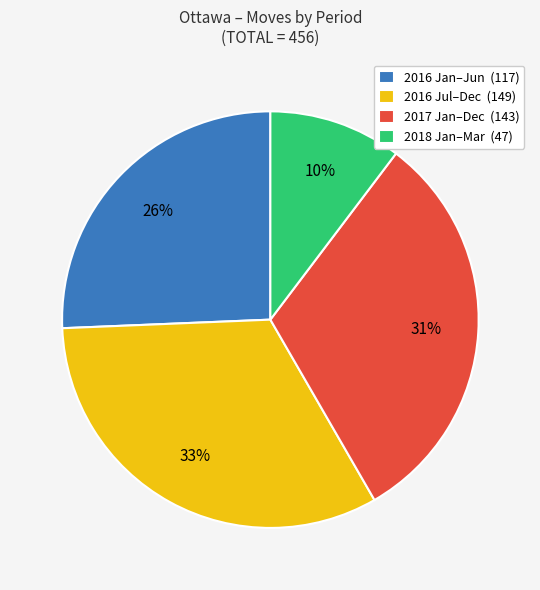

Does any single category account for the majority?

No